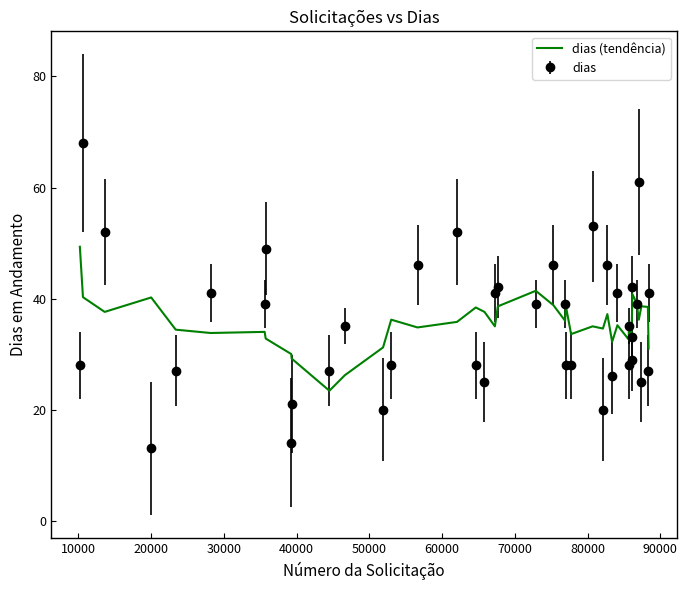

Rank the series by their maximum value, from lowest to highest.

dias (tendência), dias